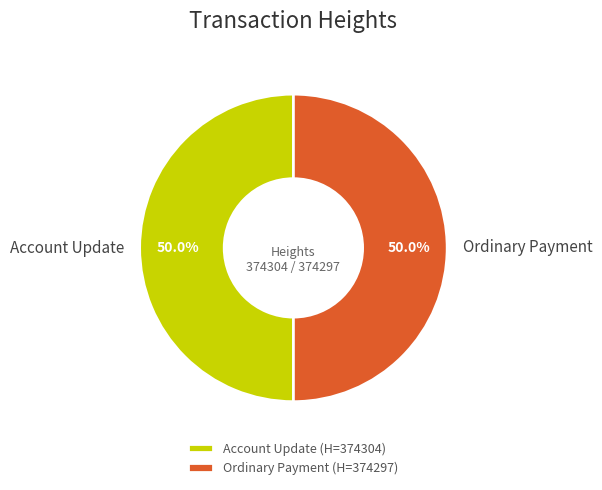

Count the number of slices in the pie.

2